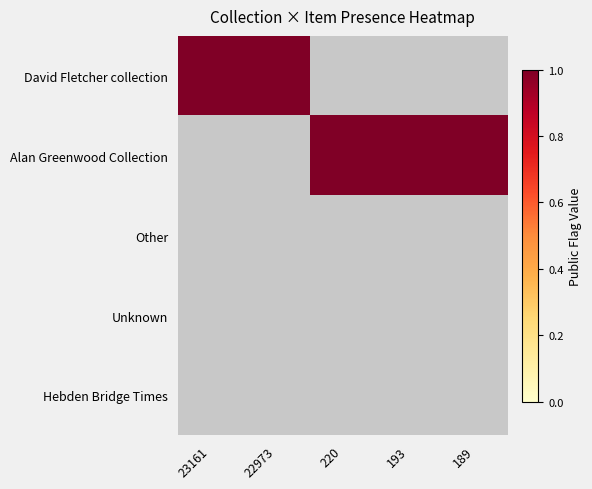

How many series are shown in this chart?

5